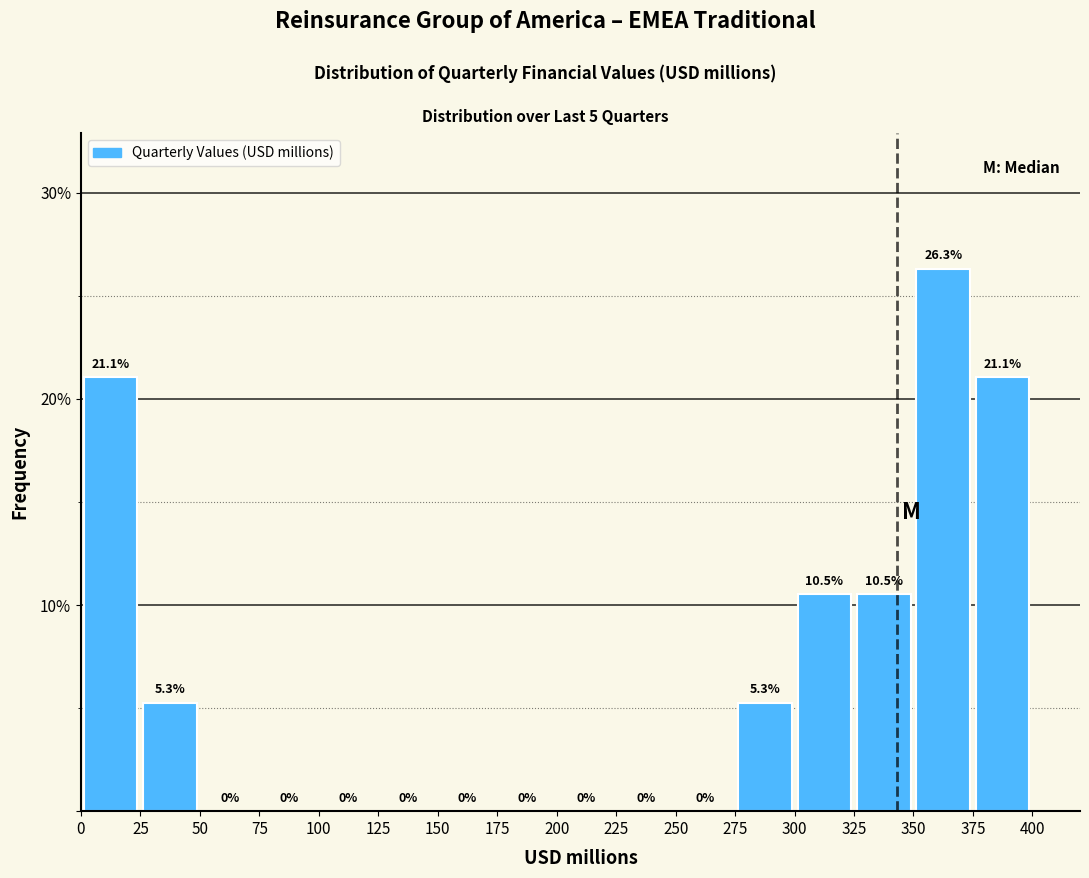

What is the height of the bar covering 275 to 300 on the x-axis?

5.3